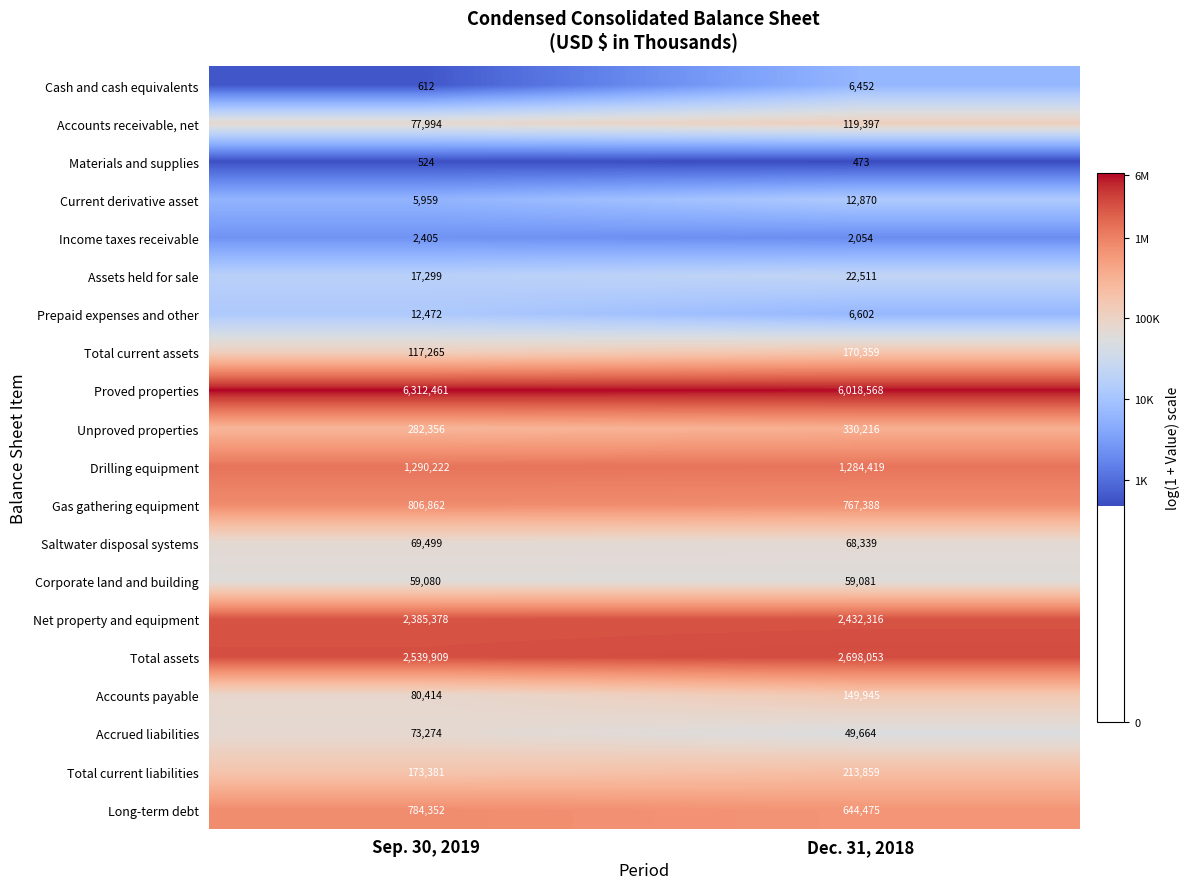

True or false: Net property and equipment has a value of 2385378 at Sep. 30, 2019.

True